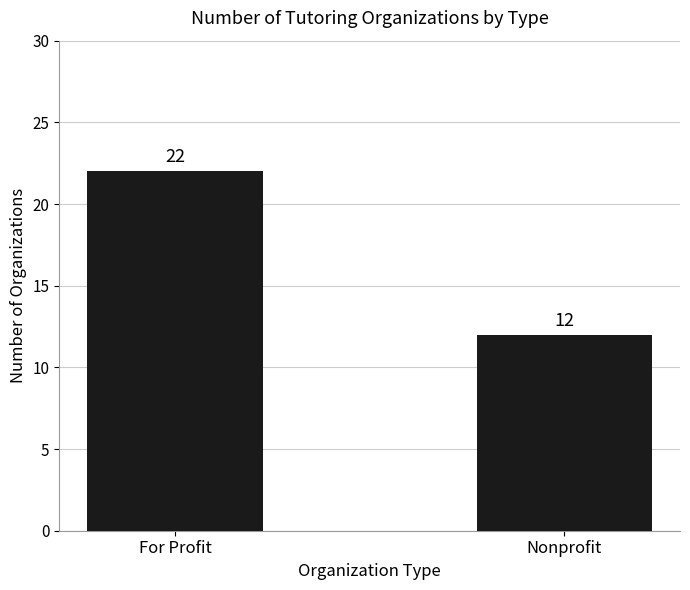

List the labels in order of value, largest first.

For Profit, Nonprofit